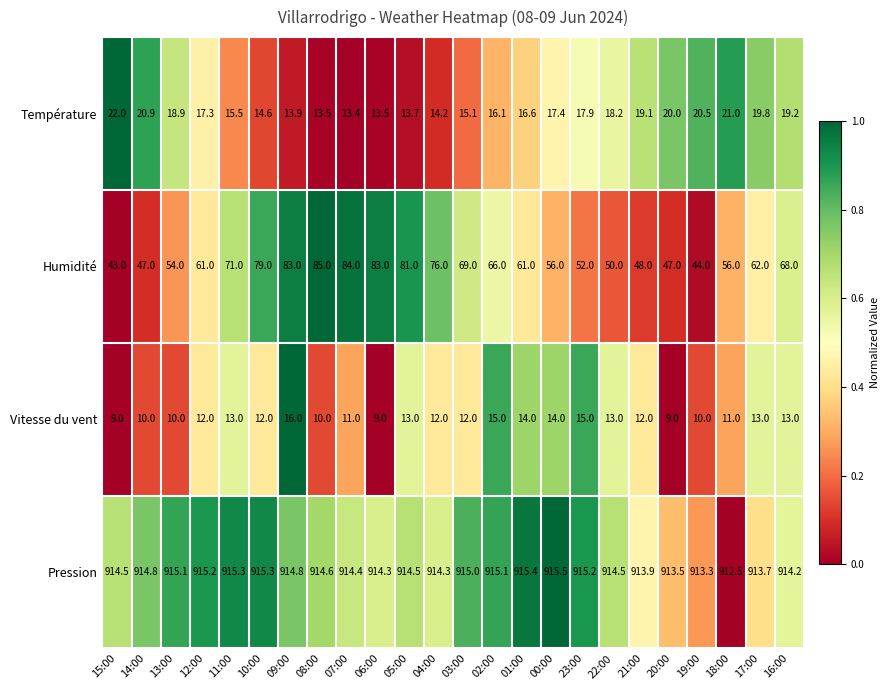

What is the difference between the Température values at 00:00 and 16:00?

1.8